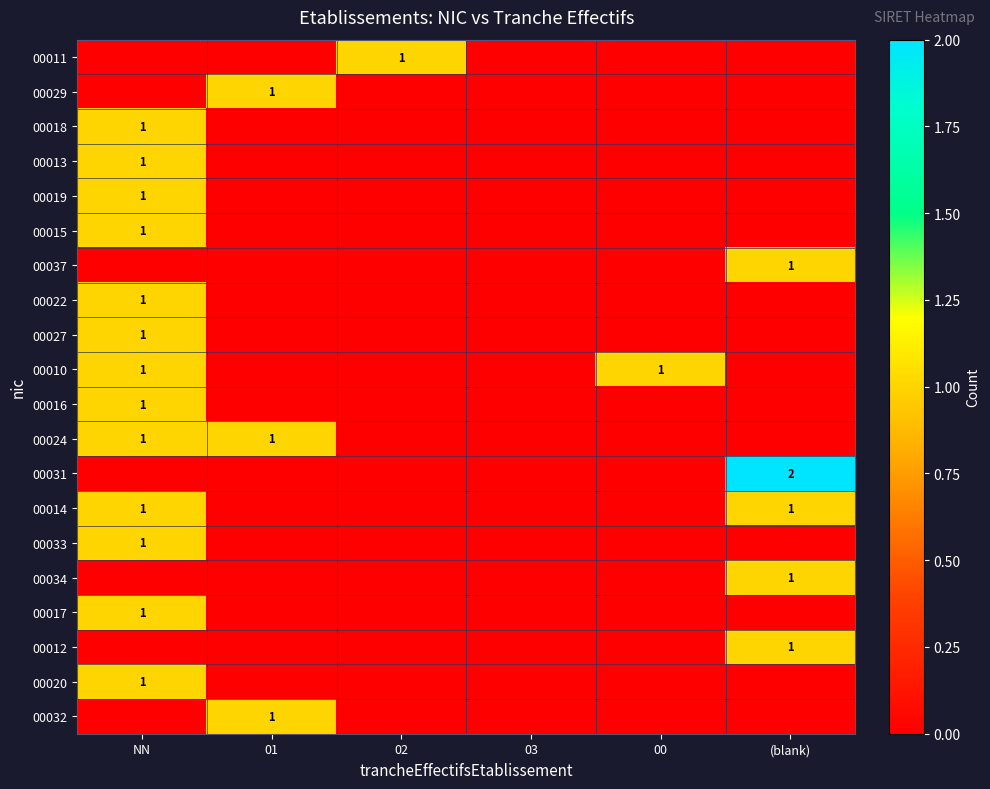

The 00031 series shows 2 at (blank). True or false?

True